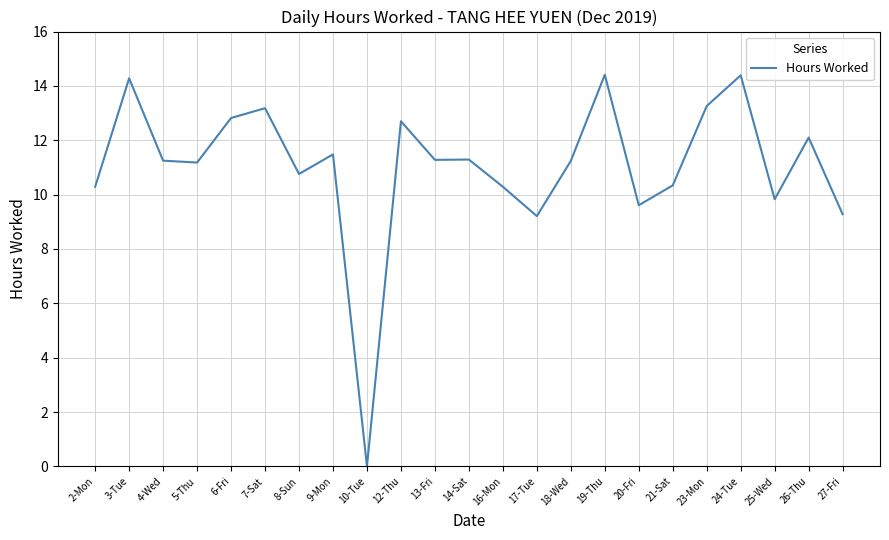

Is it true that the value at 27-Fri is 15.1?

False